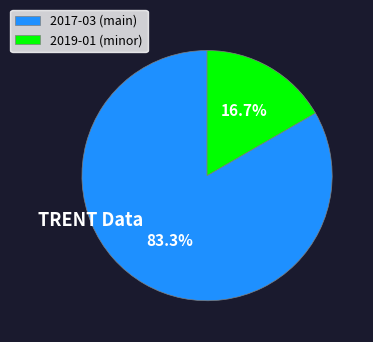

What percentage is NOT represented by 2019-01?

83.3%